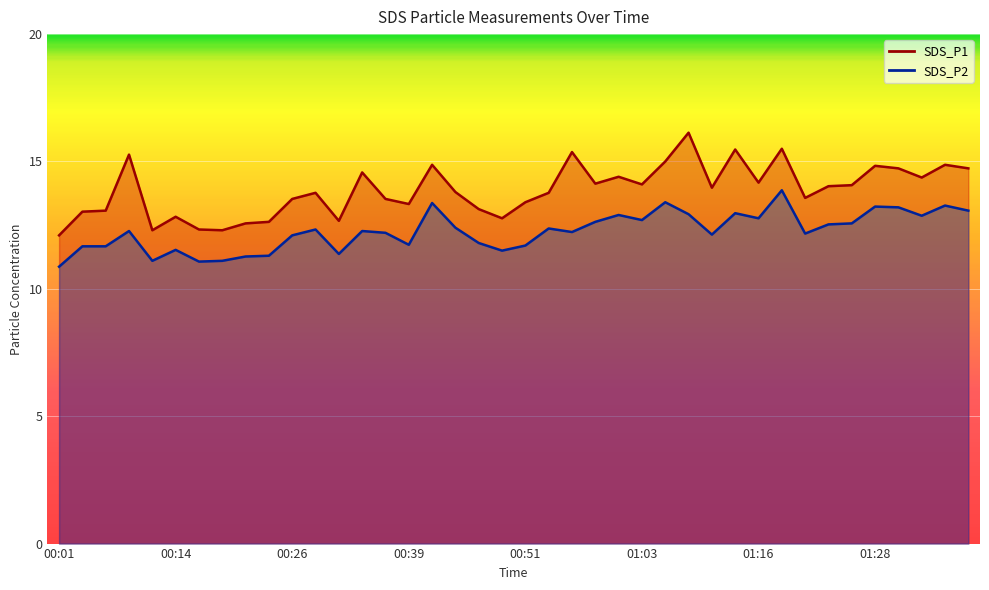

Reading left to right, list all the values displayed in this chart.

SDS_P1: 12.1	13.0	13.1	15.3	12.3	12.8	12.3	12.3	12.6	12.6	13.5	13.8	12.7	14.6	13.5	13.3	14.9	13.8	13.1	12.8	13.4	13.8	15.4	14.1	14.4	14.1	15.0	16.1	14.0	15.5	14.2	15.5	13.6	14.0	14.1	14.8	14.7	14.4	14.9	14.7
SDS_P2: 10.9	11.7	11.7	12.3	11.1	11.5	11.1	11.1	11.3	11.3	12.1	12.3	11.4	12.3	12.2	11.7	13.4	12.4	11.8	11.5	11.7	12.4	12.2	12.6	12.9	12.7	13.4	12.9	12.1	13.0	12.8	13.9	12.2	12.5	12.6	13.2	13.2	12.9	13.3	13.1